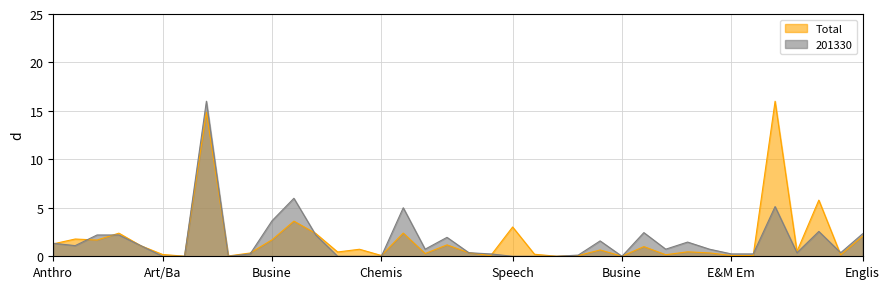

At which category is the sum across all series the highest?

Biology